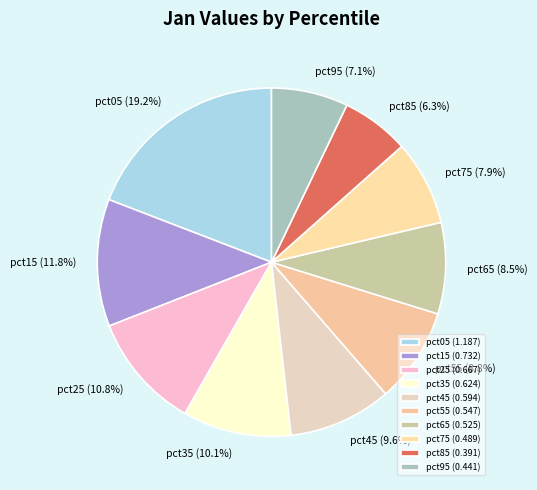

Does pct55 represent more than half of the total?

No